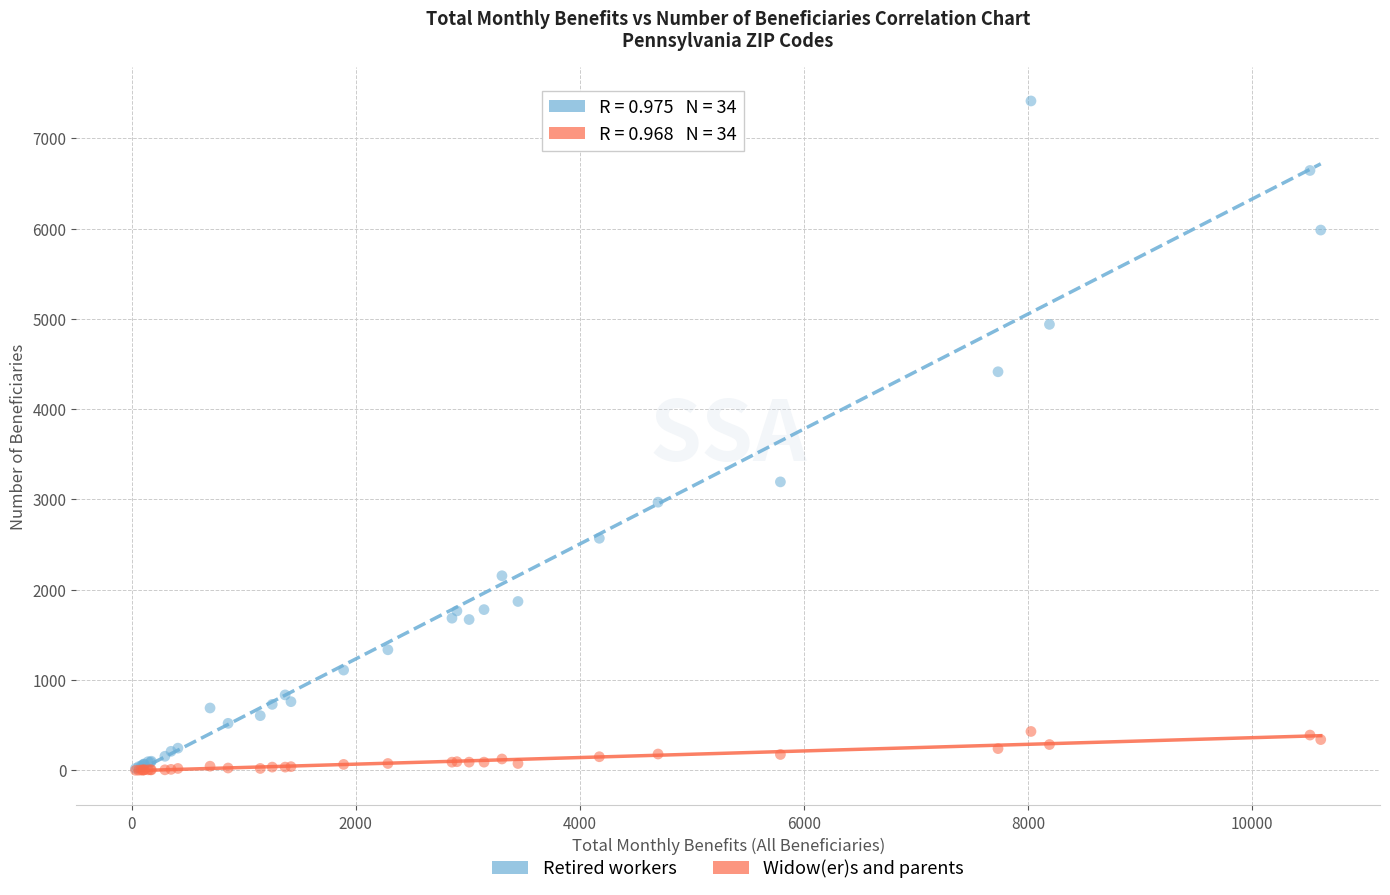

Which series has the widest spread of Y values?

Retired workers